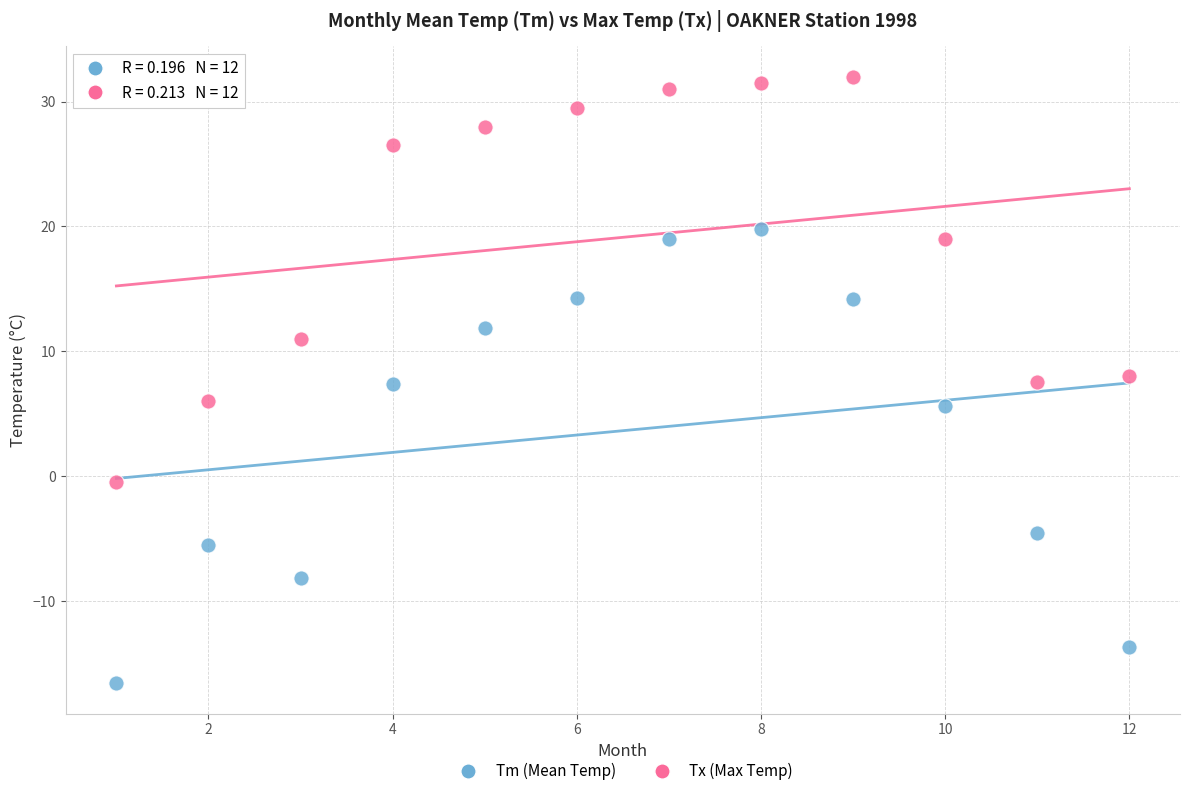

Across all data points, what is the range of X values (max minus min)?

11.0